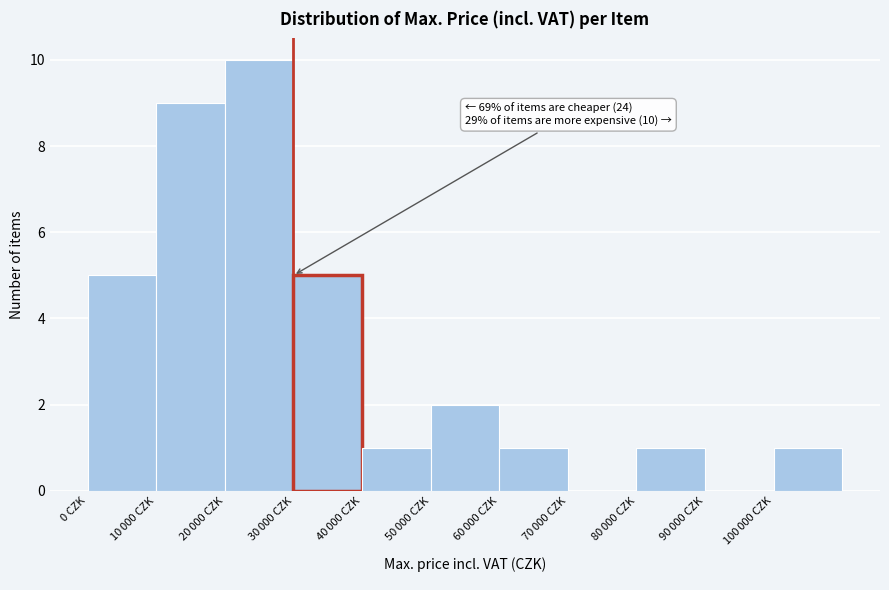

What is the sum of all values?

35